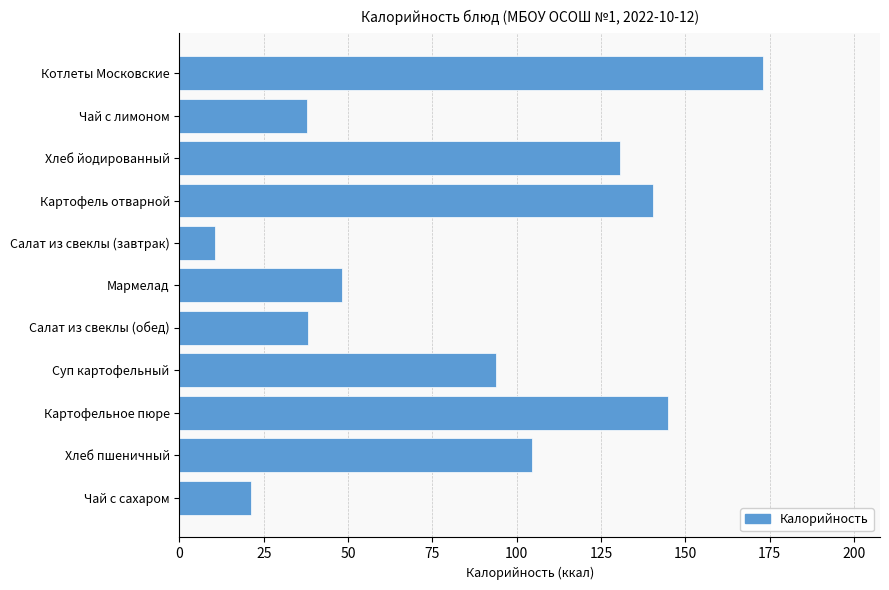

Count the number of categories in the chart.

11